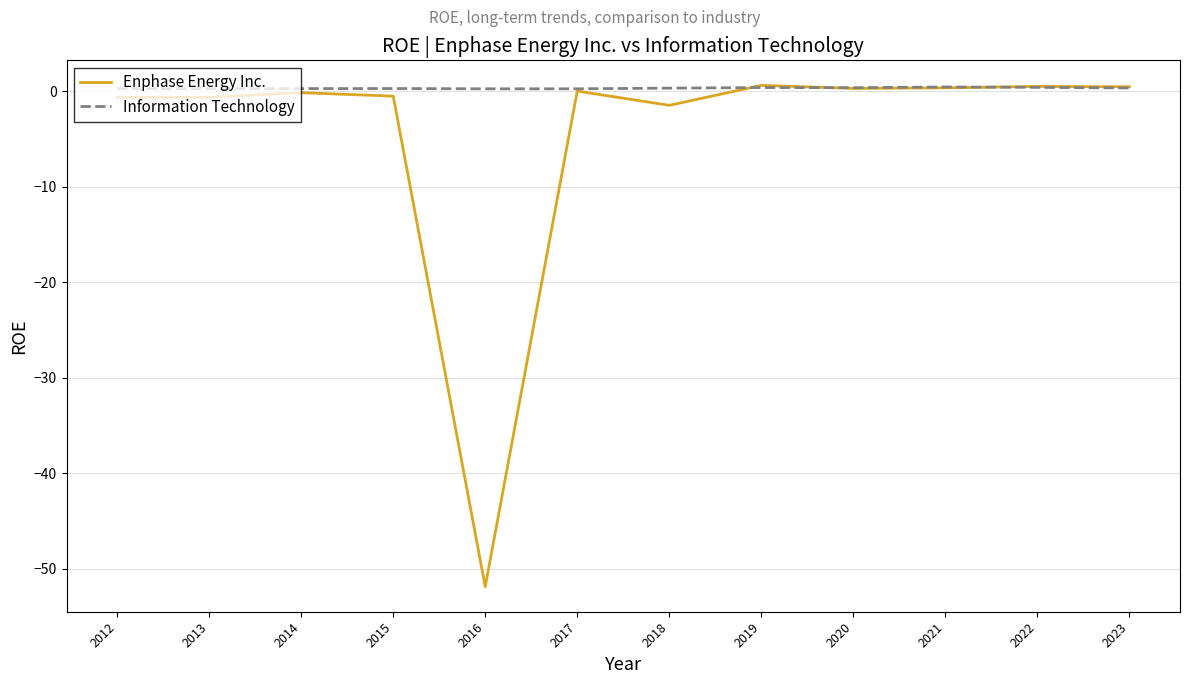

What is the difference between the Enphase Energy Inc. values at 2015 and 2023?

1.0